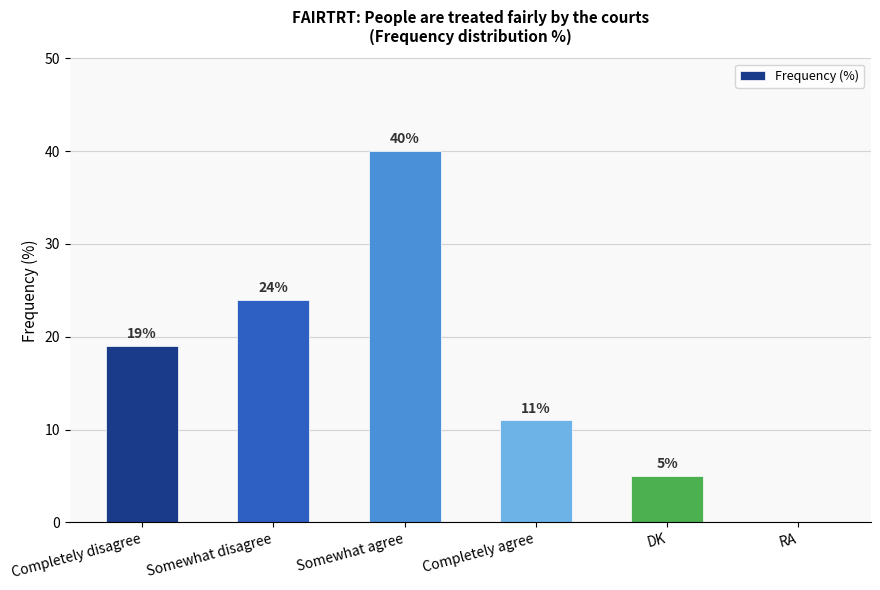

What is the sum of the values at DK and Somewhat agree?

45